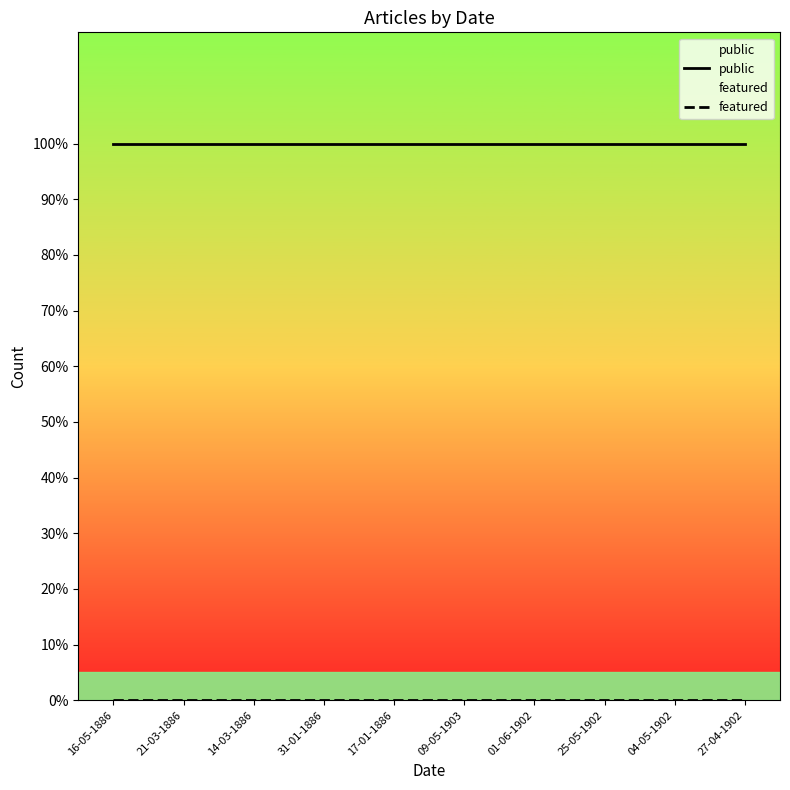

Reading left to right, list all the values displayed in this chart.

public: 16-05-1886=1	21-03-1886=1	14-03-1886=1	31-01-1886=1	17-01-1886=1	09-05-1903=1	01-06-1902=1	25-05-1902=1	04-05-1902=1	27-04-1902=1
featured: 16-05-1886=0	21-03-1886=0	14-03-1886=0	31-01-1886=0	17-01-1886=0	09-05-1903=0	01-06-1902=0	25-05-1902=0	04-05-1902=0	27-04-1902=0